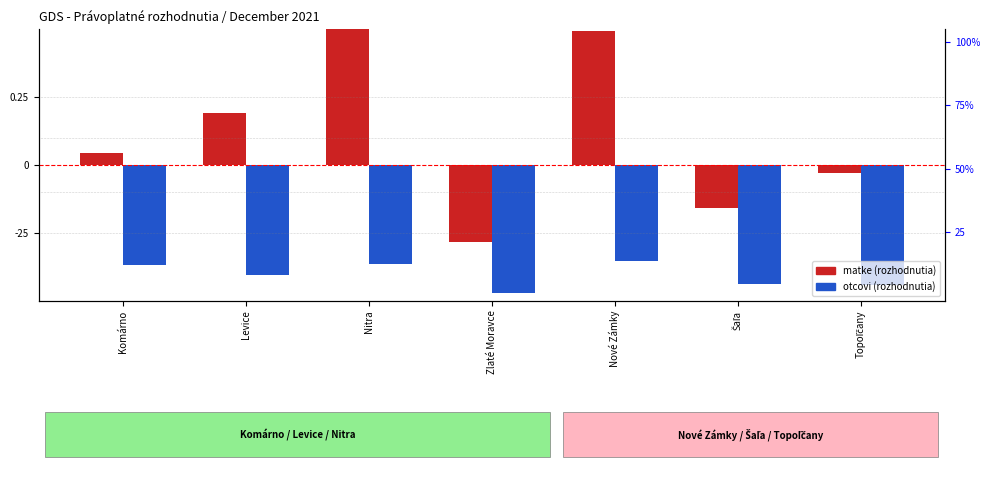

What is the lowest value of the otcovi series?

-47.2